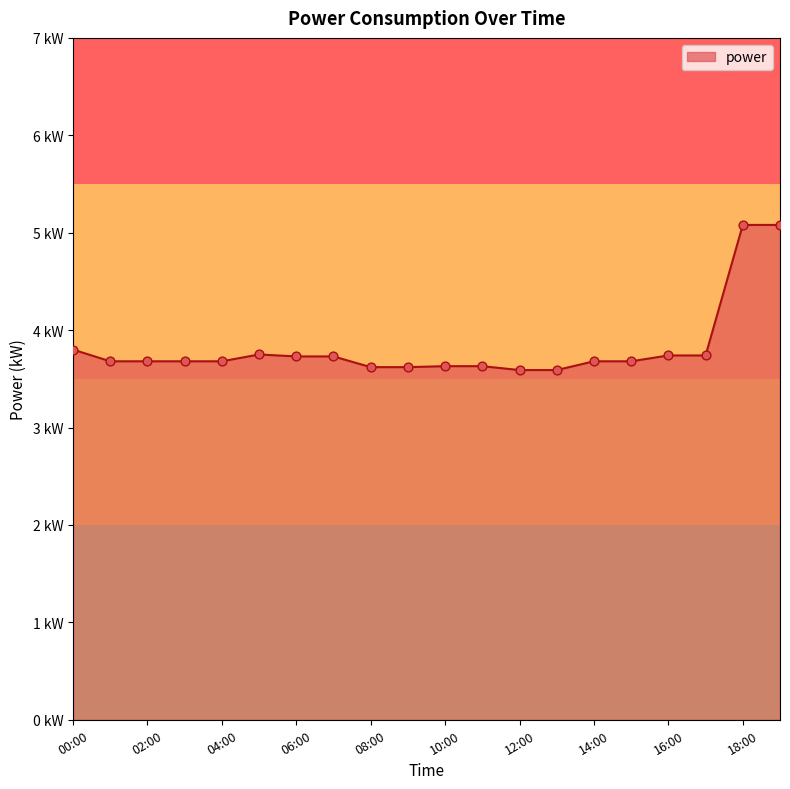

Does the chart have visible grid lines?

No